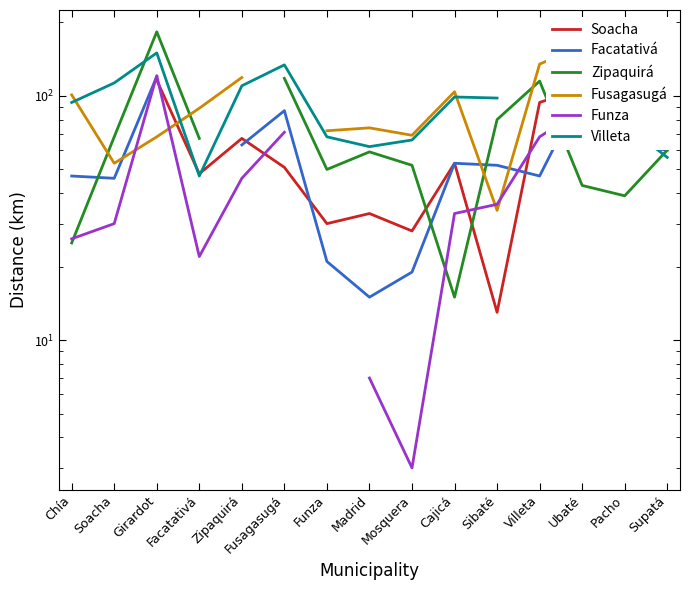

Count the number of data series in this chart.

6